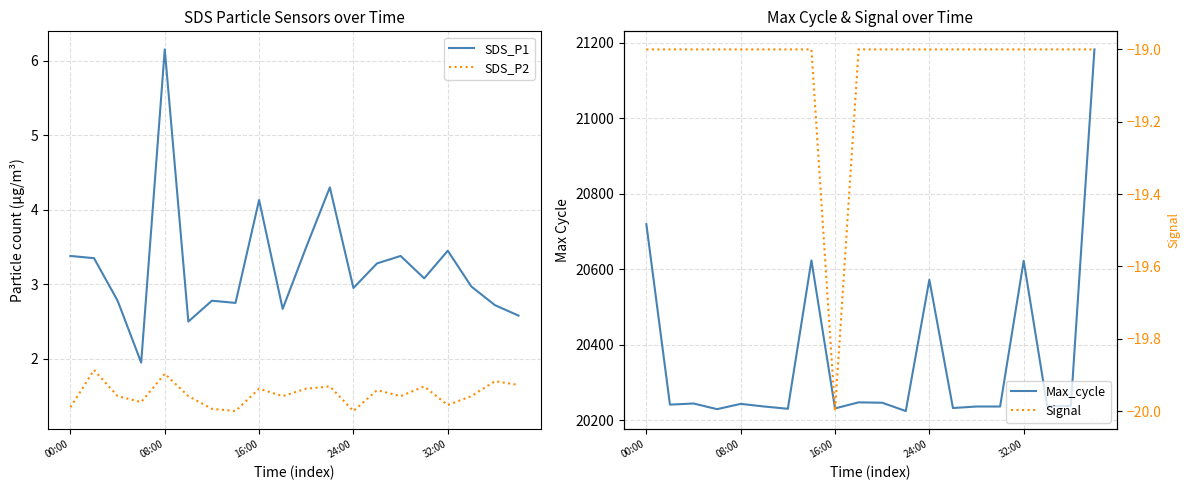

True or false: SDS_P1 and SDS_P2 intersect in this chart.

False